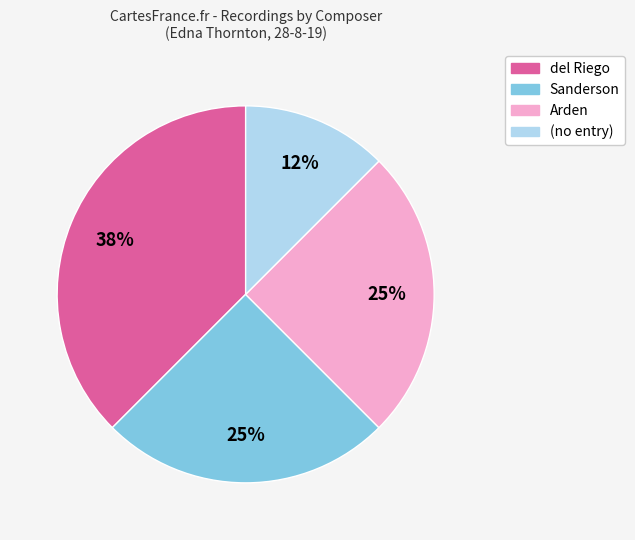

What is the ratio of the value at (no entry) to the value at del Riego?

0.3